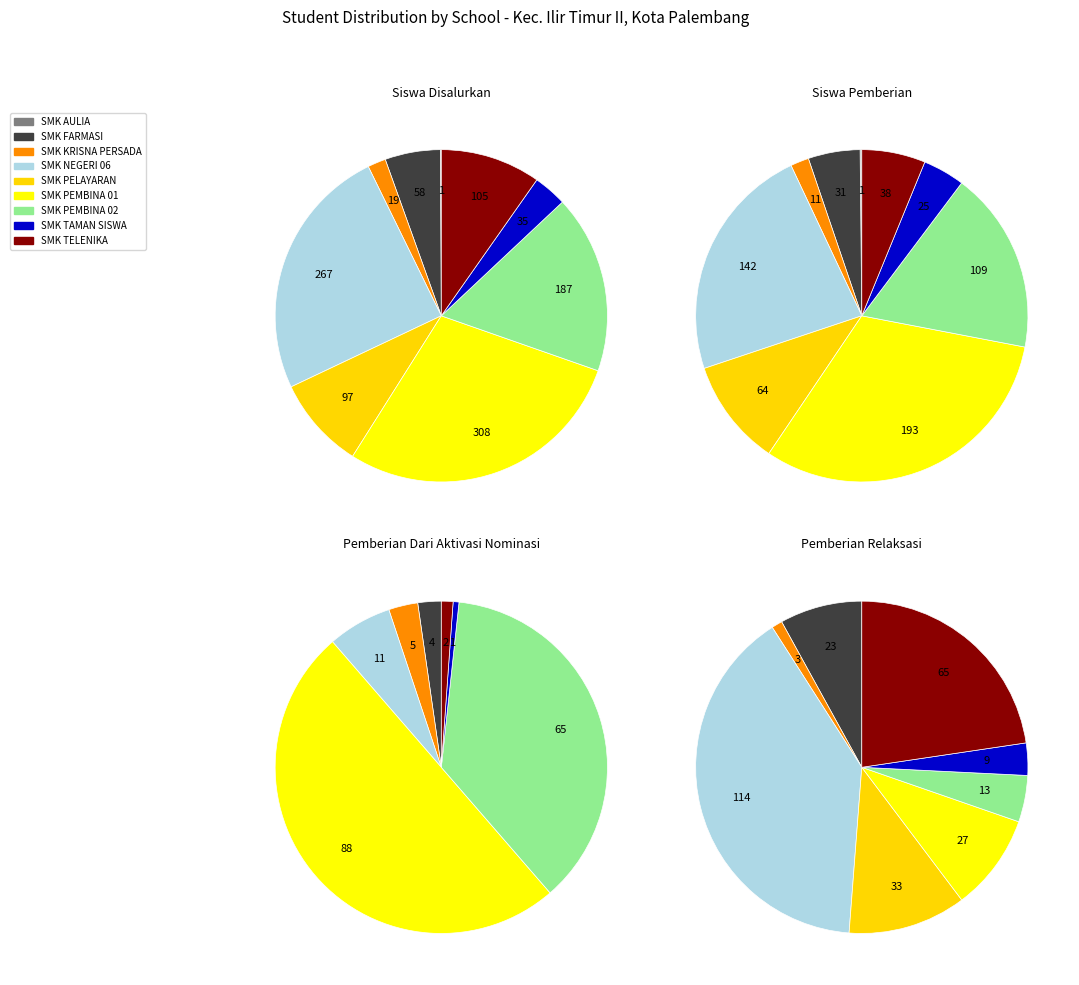

Does 7 represent more than half of the total?

No